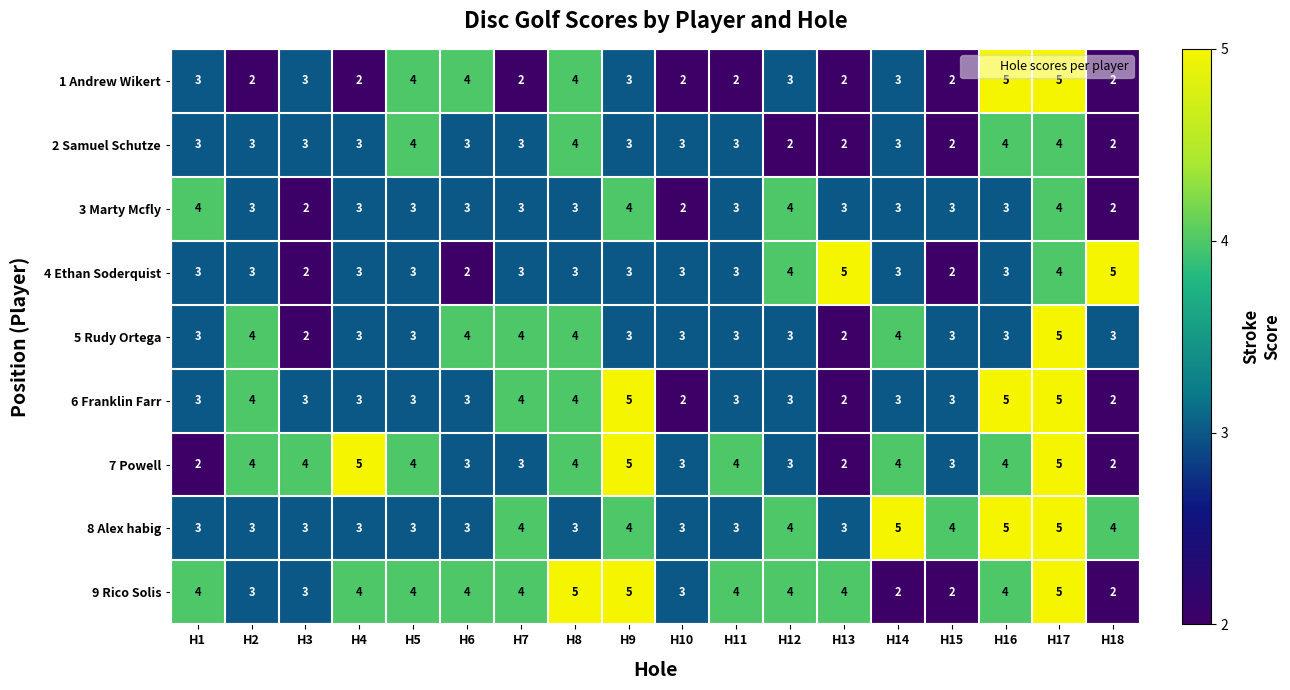

What is the average value of the 1 Andrew Wikert series?

3